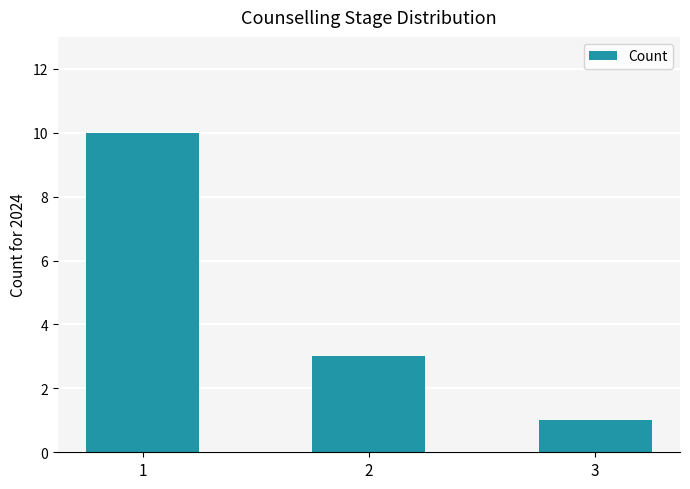

What is the ratio of the value at 2 to the value at 1?

0.3